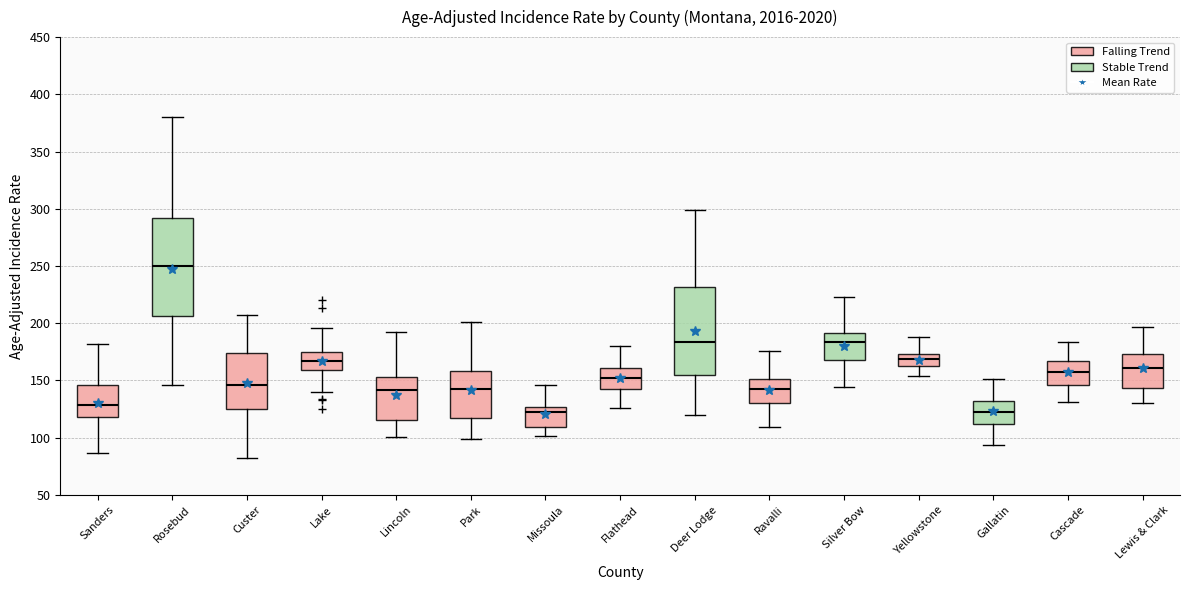

Reading left to right, read every box against the y-axis: the position of its median line, the range the box covers, and the ends of its whiskers. The values are not printed on the chart, so give them approximately, as read against the axis.

Sanders: median 130, box 120 to 145, whiskers 85 to 180
Rosebud: median 250, box 205 to 290, whiskers 145 to 380
Custer: median 145, box 125 to 175, whiskers 80 to 205
Lake: median 165, box 160 to 175, whiskers 140 to 195
Lincoln: median 140, box 115 to 155, whiskers 100 to 195
Park: median 145, box 115 to 160, whiskers 100 to 200
Missoula: median 125 (just below the box's upper edge), box 110 to 125, whiskers 100 to 145
Flathead: median 150, box 140 to 160, whiskers 125 to 180
Deer Lodge: median 185, box 155 to 230, whiskers 120 to 300
Ravalli: median 140, box 130 to 150, whiskers 110 to 175
Silver Bow: median 185, box 170 to 190, whiskers 145 to 225
Yellowstone: median 170, box 160 to 175, whiskers 155 to 190
Gallatin: median 120, box 110 to 130, whiskers 95 to 150
Cascade: median 155, box 145 to 165, whiskers 130 to 185
Lewis & Clark: median 160, box 145 to 175, whiskers 130 to 195